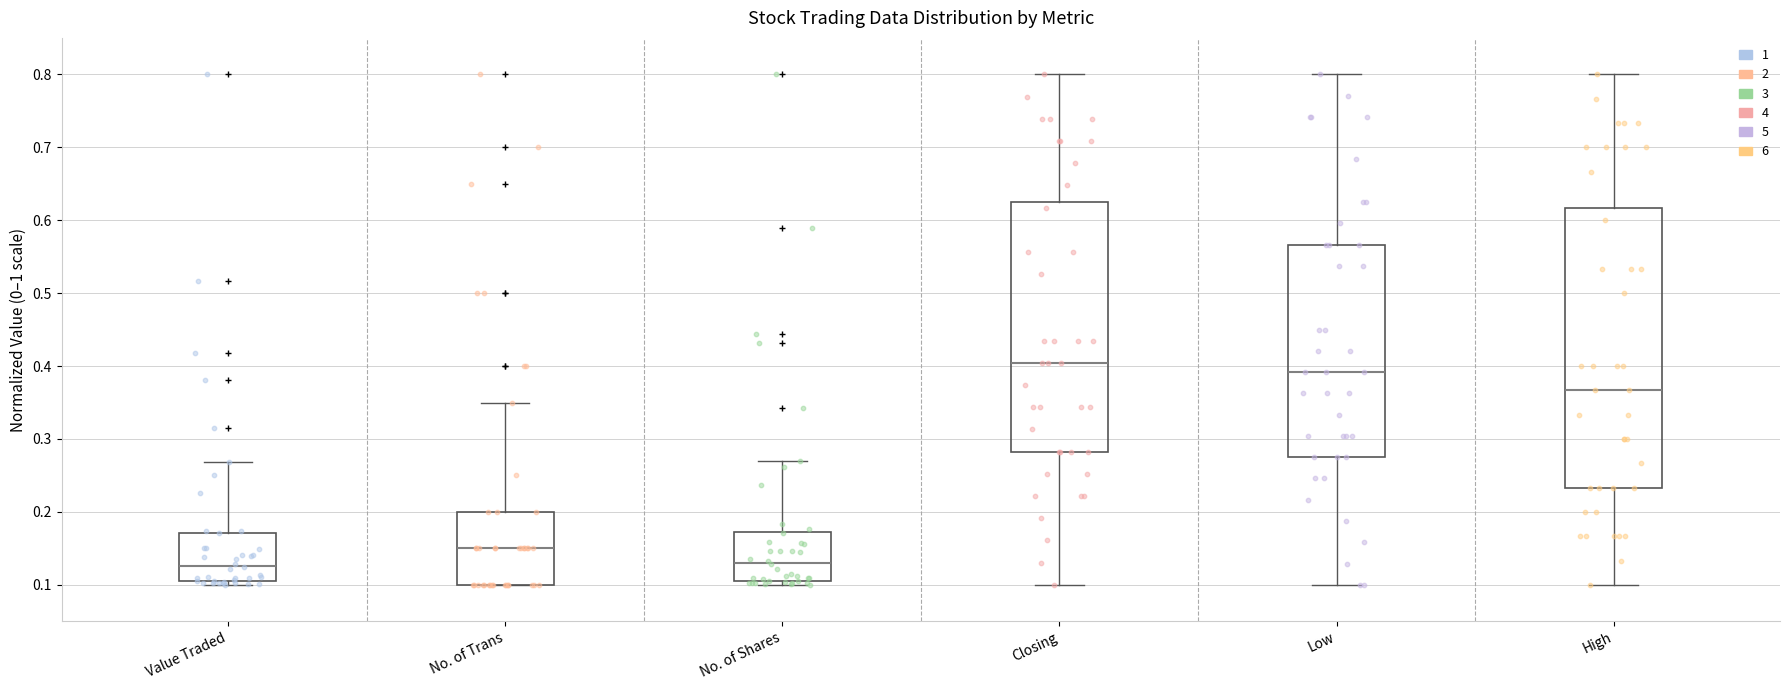

Reading left to right, read every box against the y-axis: the position of its median line, the range the box covers, and the ends of its whiskers. The values are not printed on the chart, so give them approximately, as read against the axis.

Value Traded: median 0.13, box 0.10 to 0.17, whiskers 0.10 (just below the box's lower edge) to 0.27
No. of Trans: median 0.15, box 0.10 to 0.20, whiskers 0.10 to 0.35
No. of Shares: median 0.13, box 0.11 to 0.17, whiskers 0.10 to 0.27
Closing: median 0.40, box 0.28 to 0.63, whiskers 0.10 to 0.80
Low: median 0.39, box 0.28 to 0.57, whiskers 0.10 to 0.80
High: median 0.37, box 0.23 to 0.62, whiskers 0.10 to 0.80